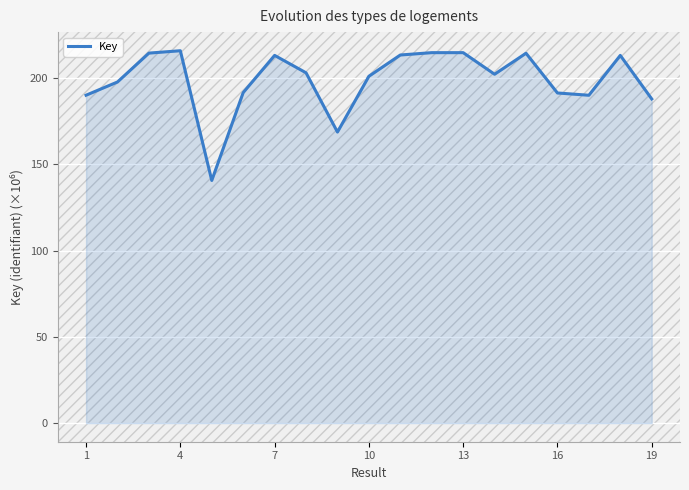

What is the difference between the maximum and minimum values?

75.2